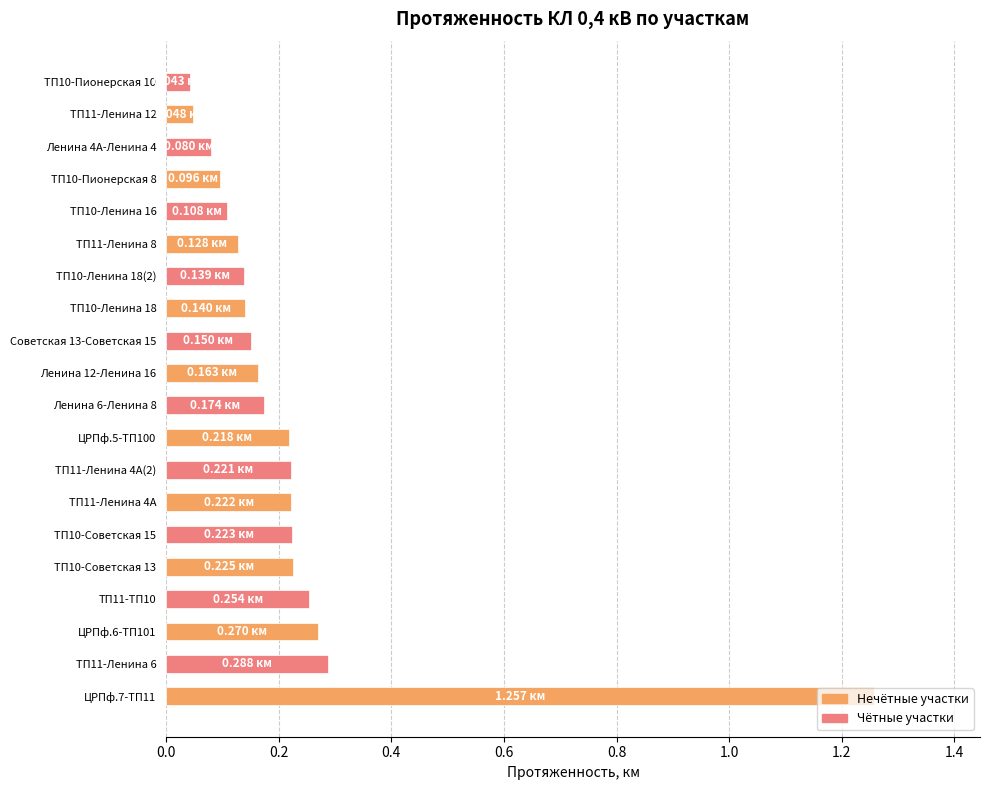

What is the change in value from ЦРПф.7-ТП11 to ТП11-Ленина 12?

-1.2